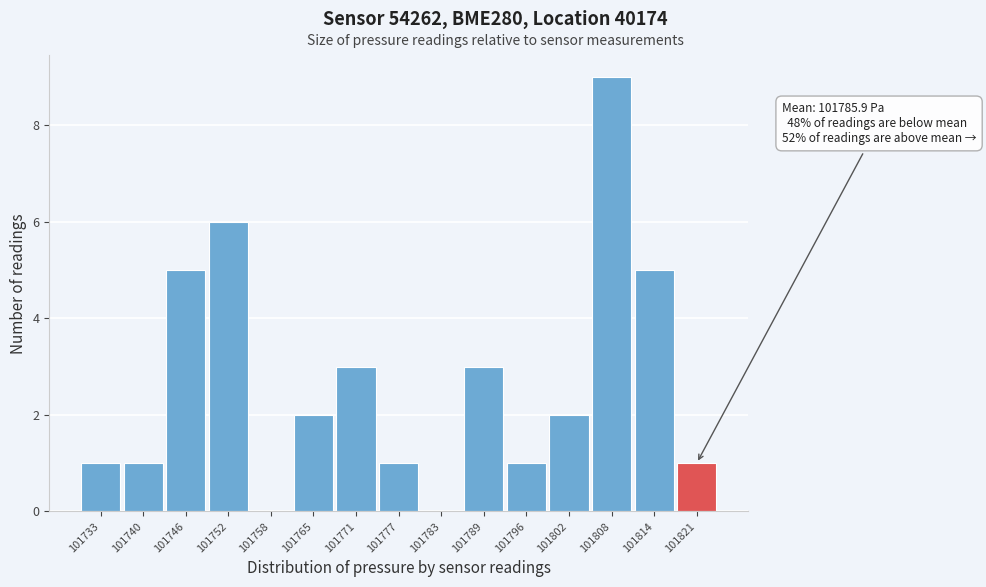

Reading left to right, what are all the values shown in this chart?

101733=1	101740=1	101746=5	101752=6	101758=0	101765=2	101771=3	101777=1	101783=0	101789=3	101796=1	101802=2	101808=9	101814=5	101821=1